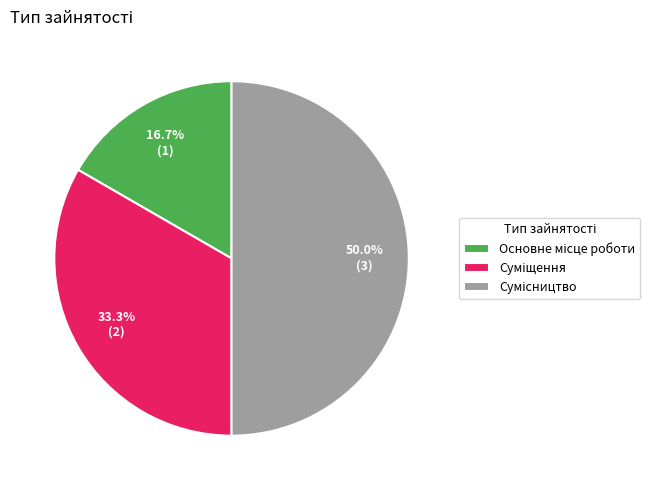

What is the largest slice in the pie chart?

Сумісництво